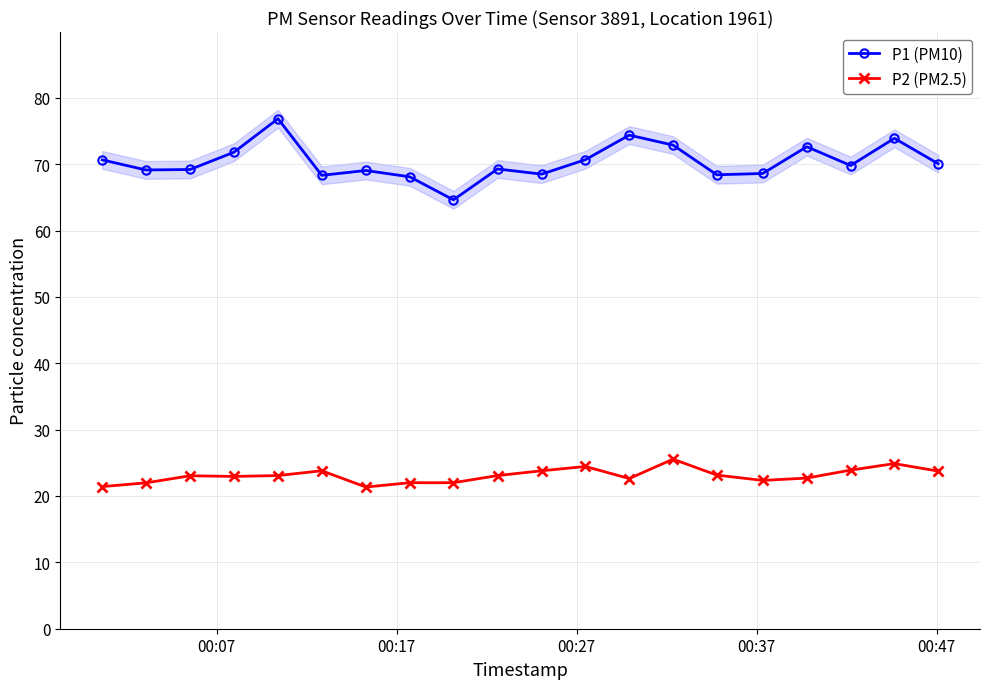

True or false: P2 (PM2.5) and P1 (PM10) intersect in this chart.

False